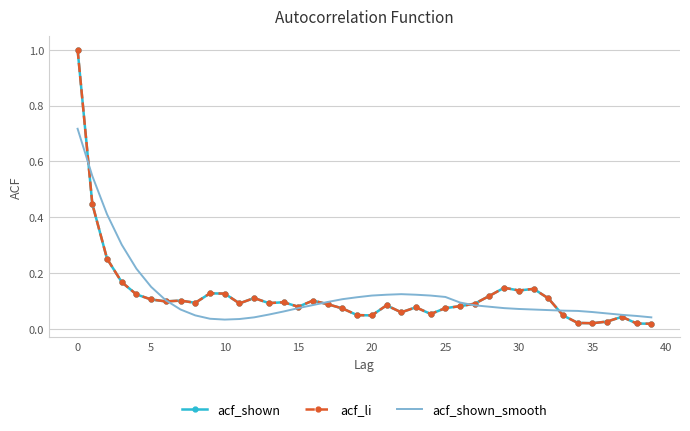

What is the sum of all acf_li values?

4.9